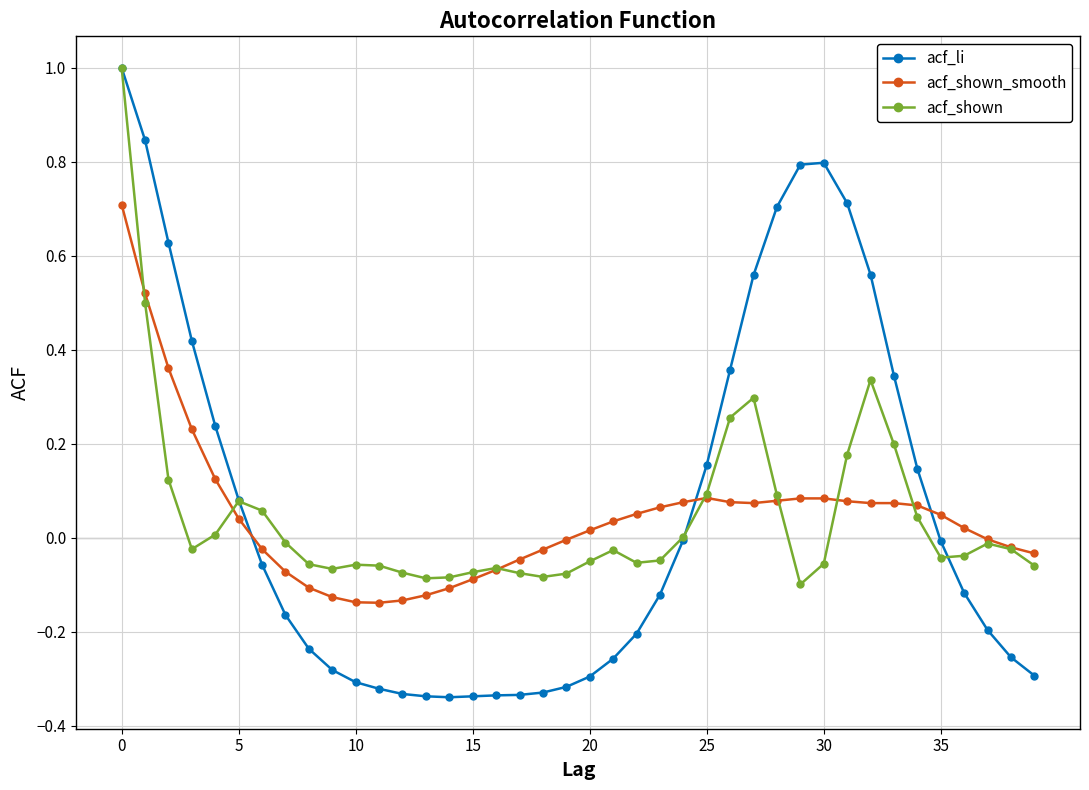

Which series has the widest spread of values?

acf_li